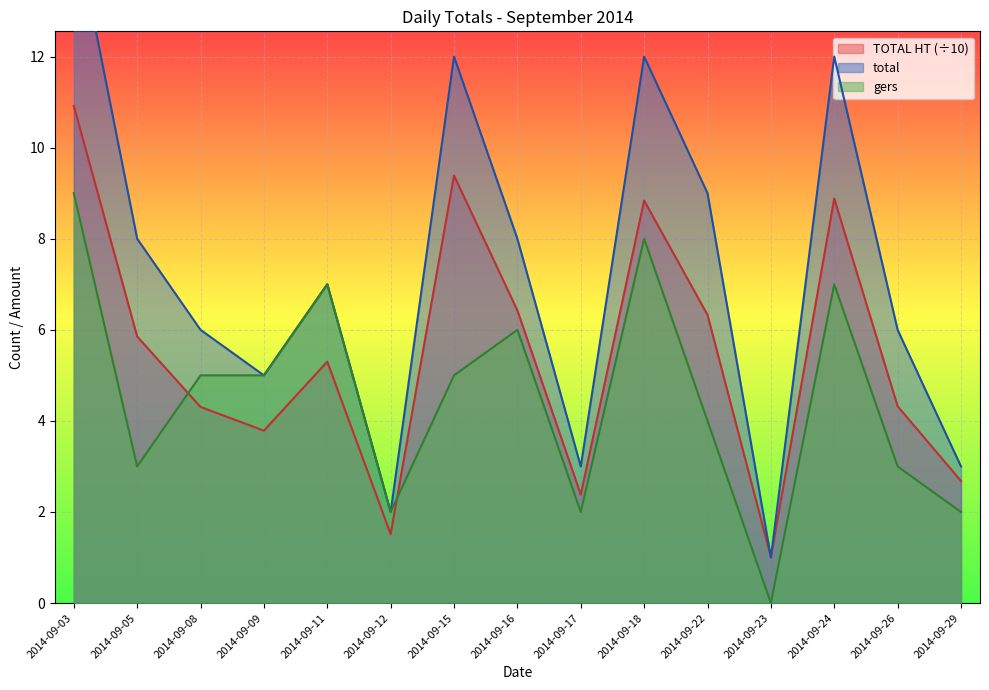

Read the total value at 2014-09-22.

9.0